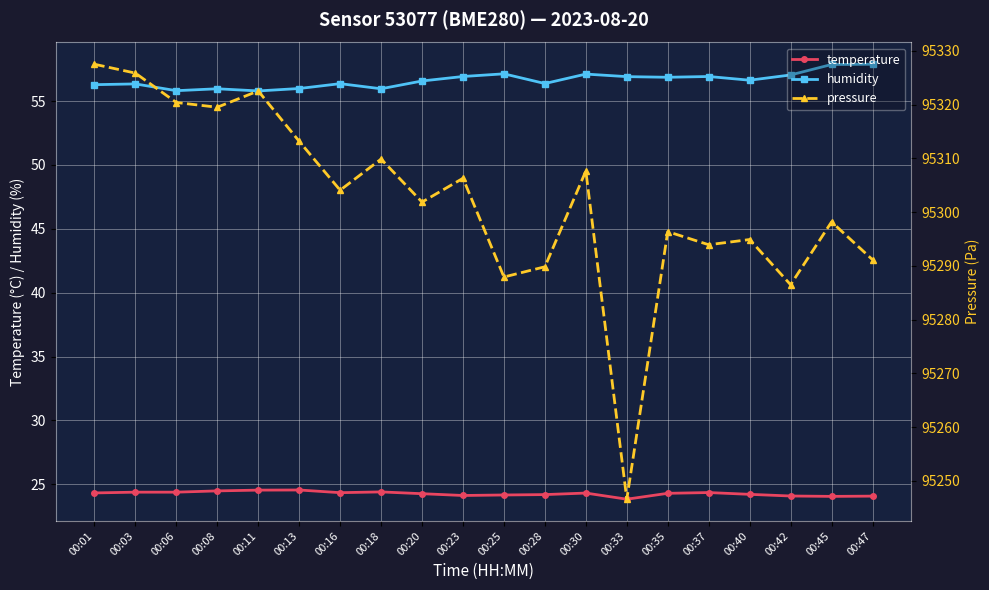

What is the minimum value shown in the chart?

23.8